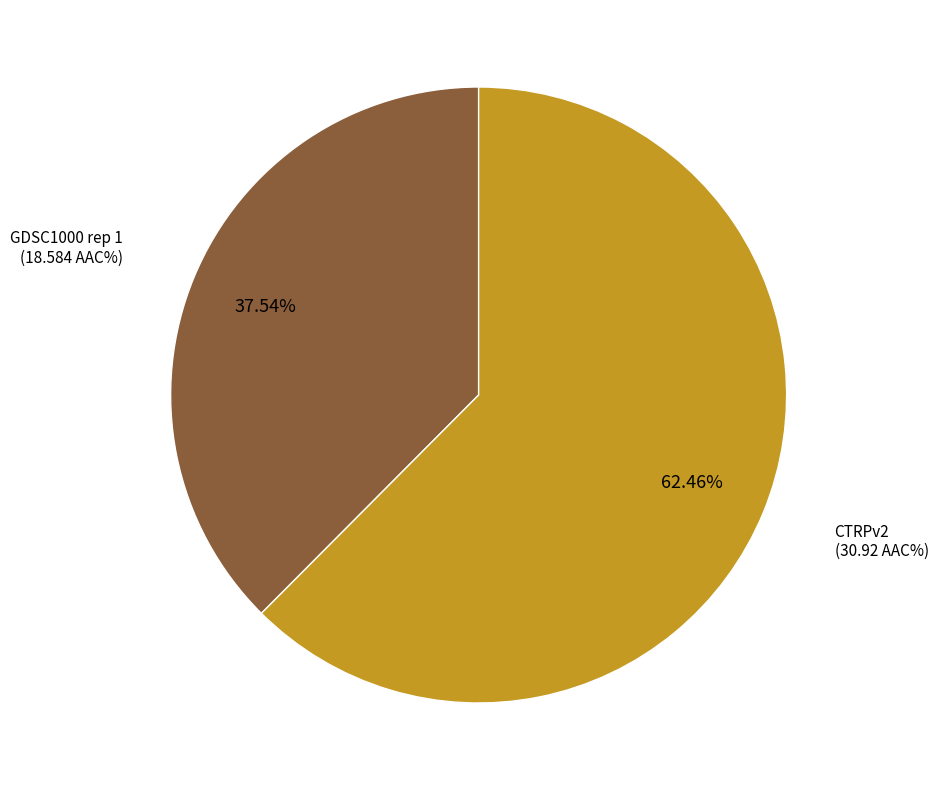

Is there a majority slice in this chart?

Yes